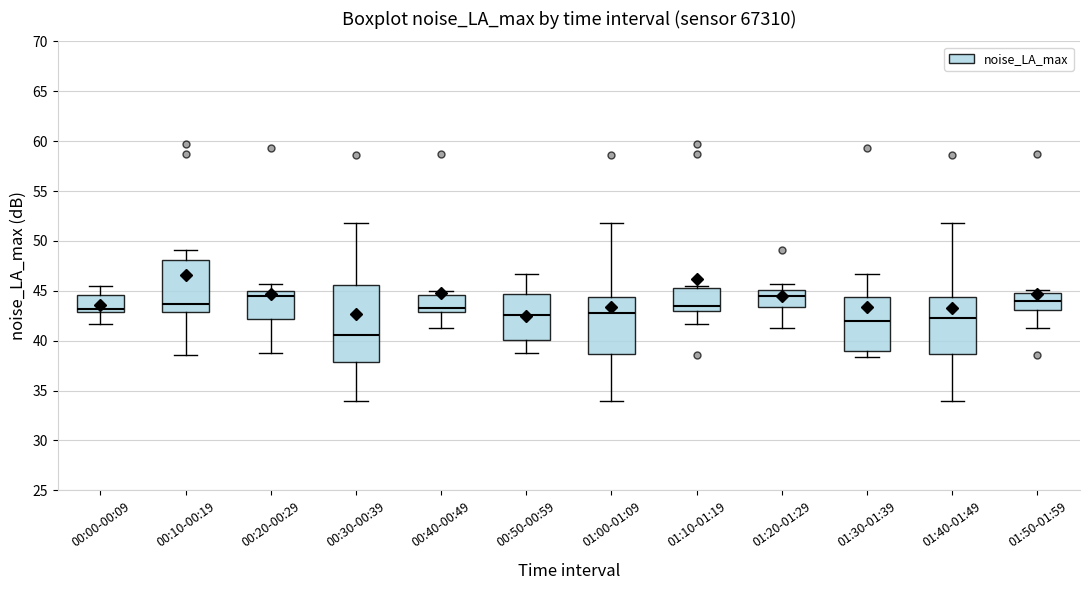

Which box's median line is the lowest?

00:30-00:39